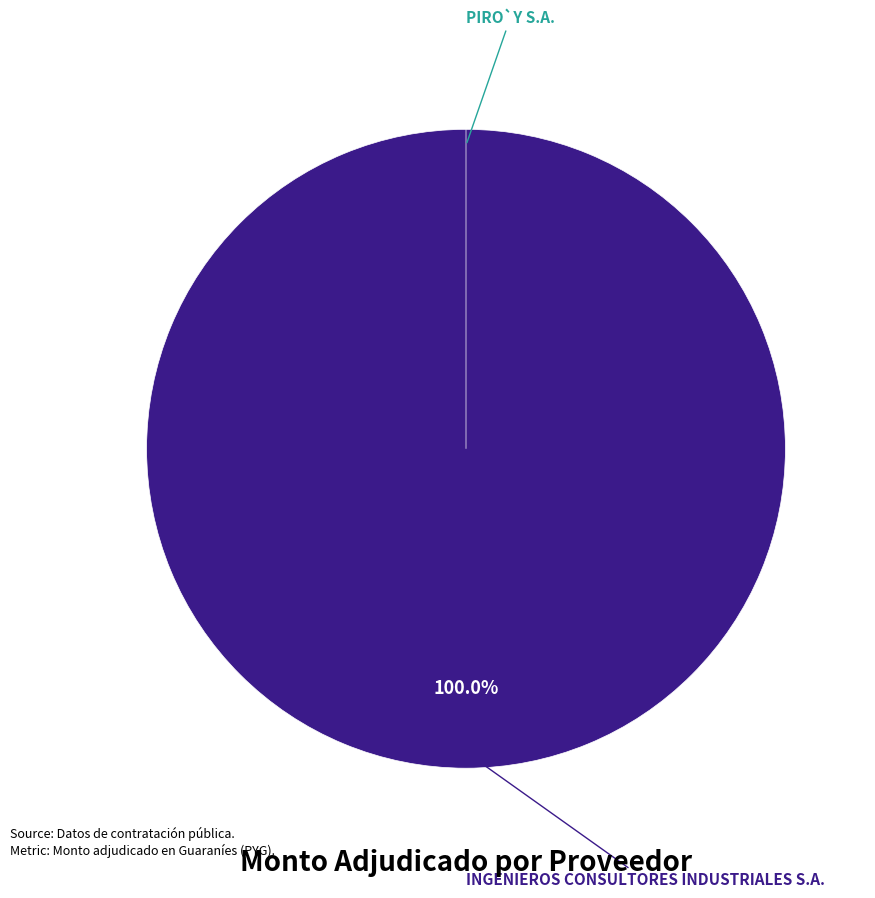

Do PIRO`Y S.A. and INGENIEROS CONSULTORES INDUSTRIALES S.A. together represent more than half of the pie?

Yes